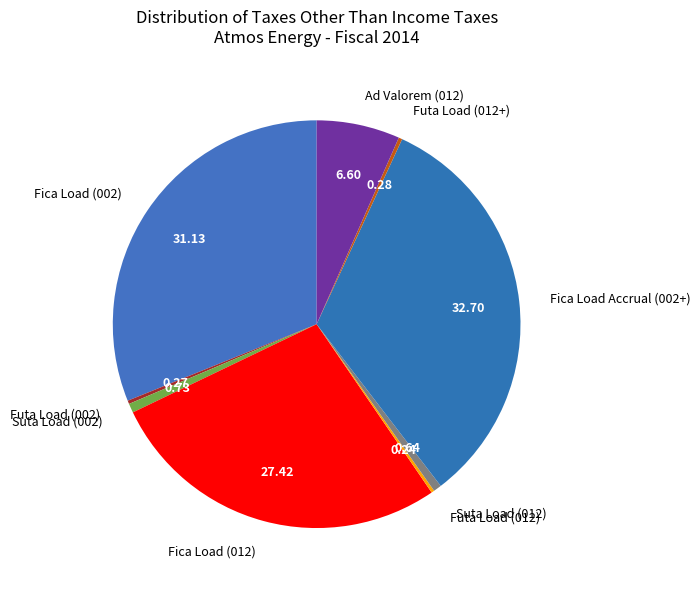

Does any single category account for the majority?

No